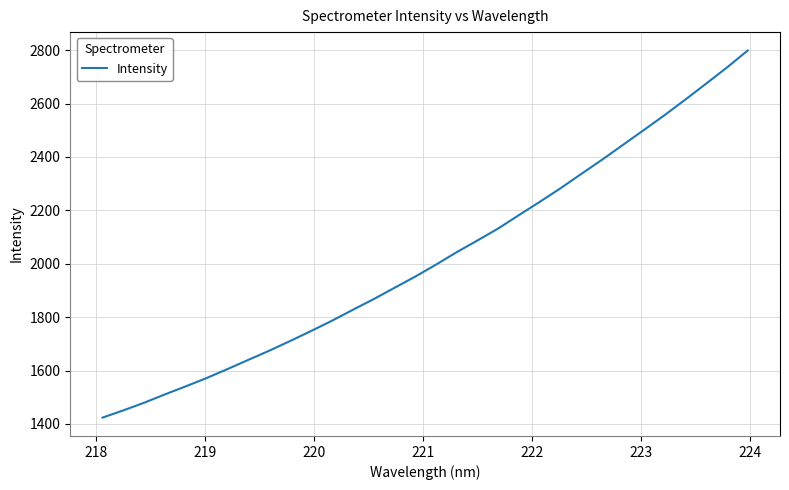

What is the smallest value displayed?

1423.5